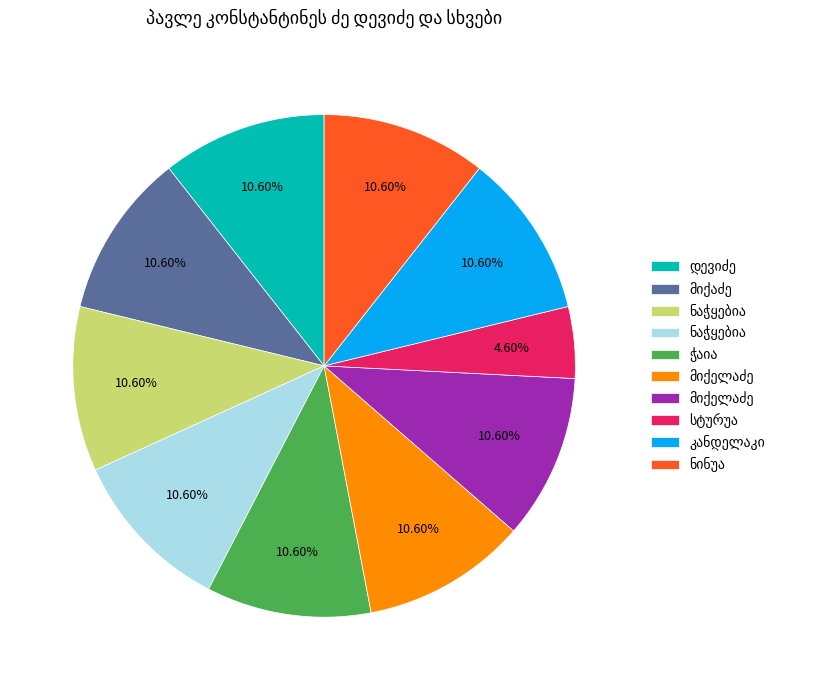

Is there a majority slice in this chart?

No